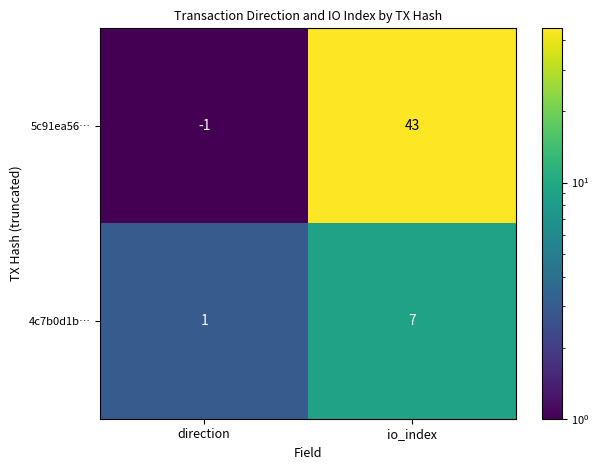

Which series has the widest spread of values?

5c91ea56…